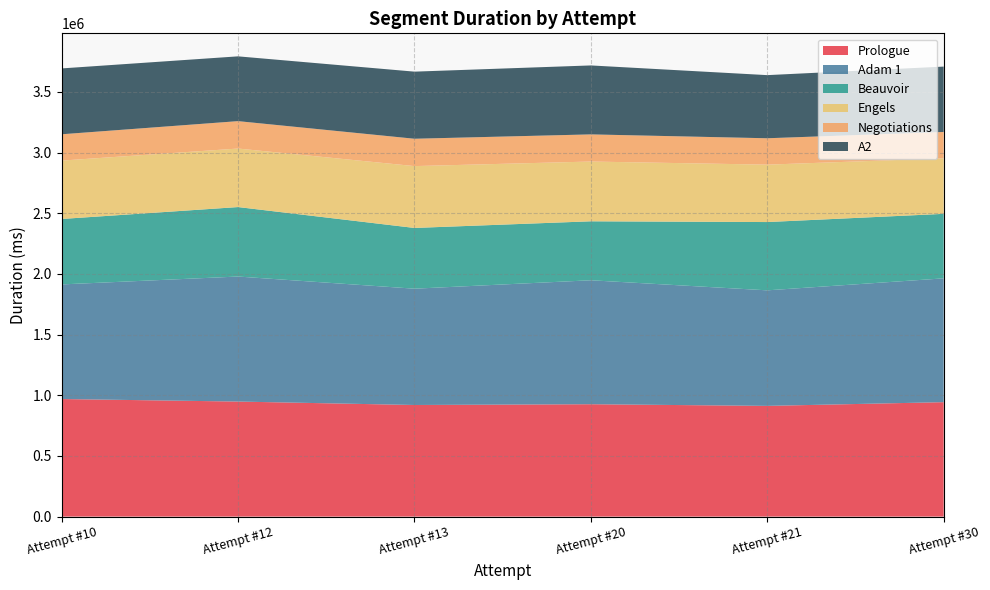

Reading left to right, transcribe all the data shown in this chart.

Prologue: 968974	948122	919819	926154	912480	943132
Adam 1: 944555	1030424	958536	1021640	952313	1020395
Beauvoir: 539423	572626	500656	485994	562815	531740
Engels: 481135	482308	509774	492545	473107	457519
Negotiations: 216978	225870	225429	223760	217503	217346
A2: 542730	533961	553002	568326	520253	538729